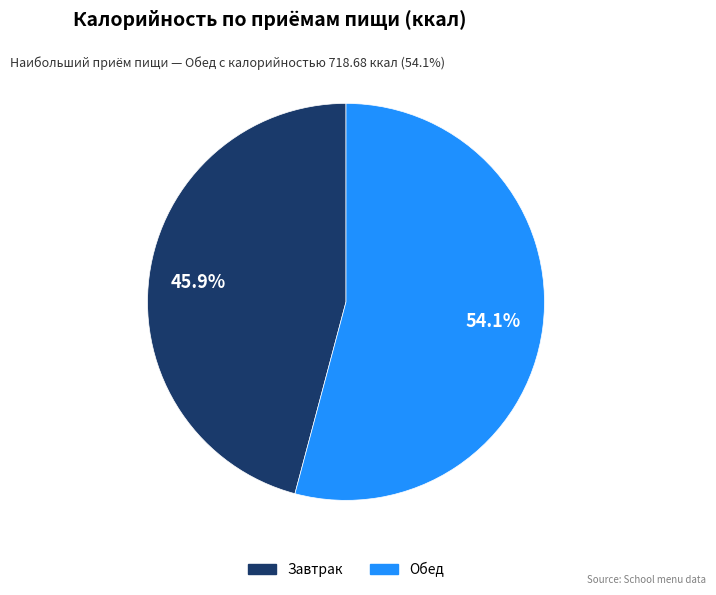

To the nearest percent, what is the combined percentage of Завтрак and Обед?

100%